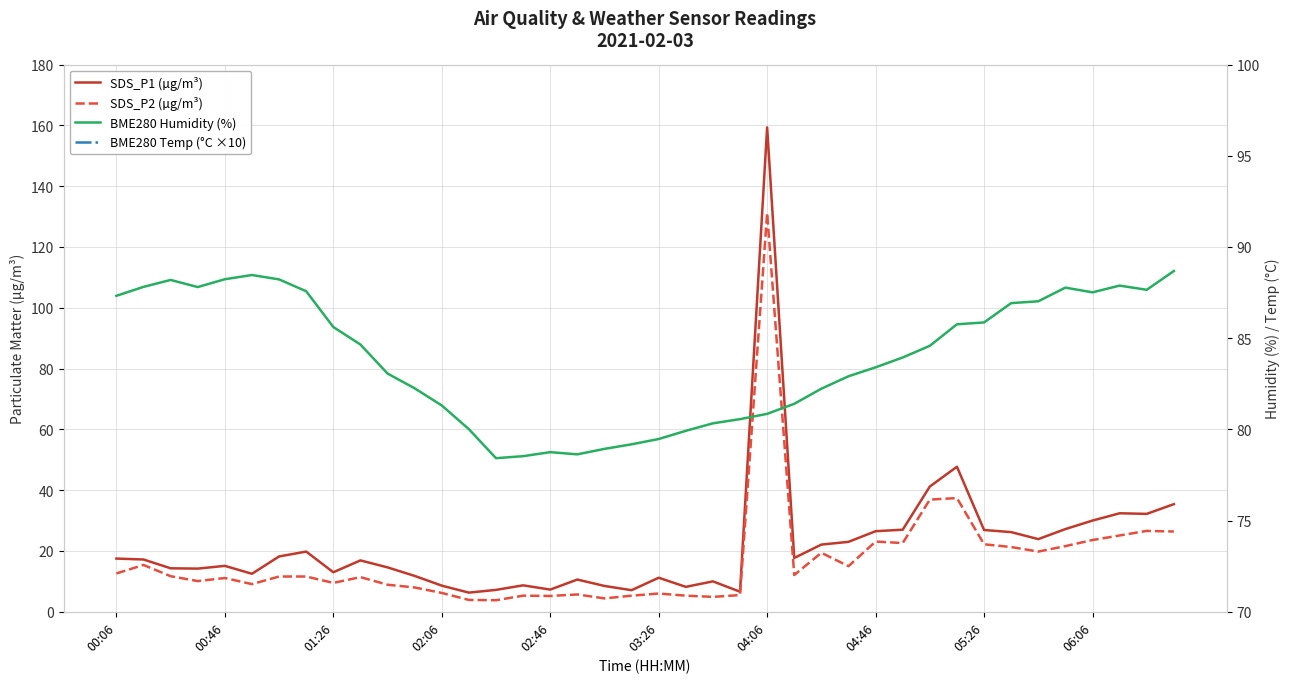

At which category is the sum across all series the highest?

04:06